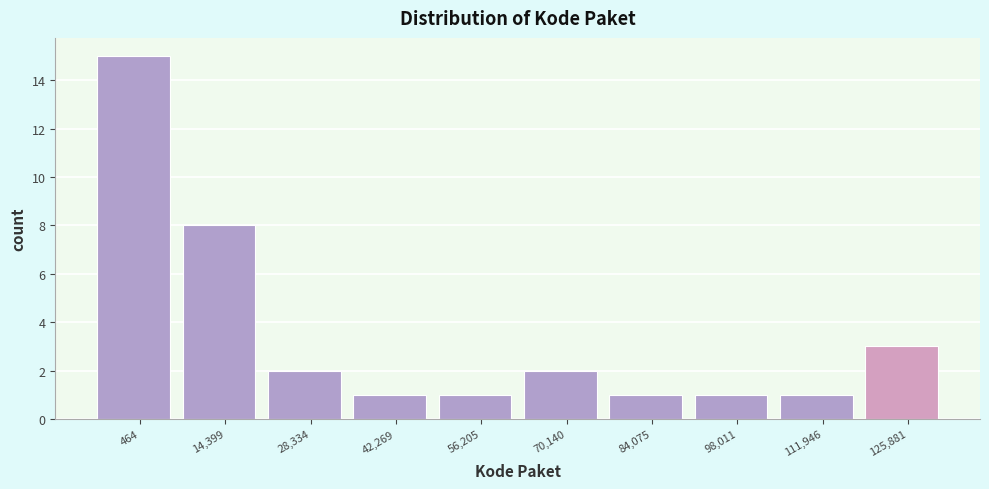

Reading right to left, list all the values displayed in this chart.

125,881=3	111,946=1	98,011=1	84,075=1	70,140=2	56,205=1	42,269=1	28,334=2	14,399=8	464=15